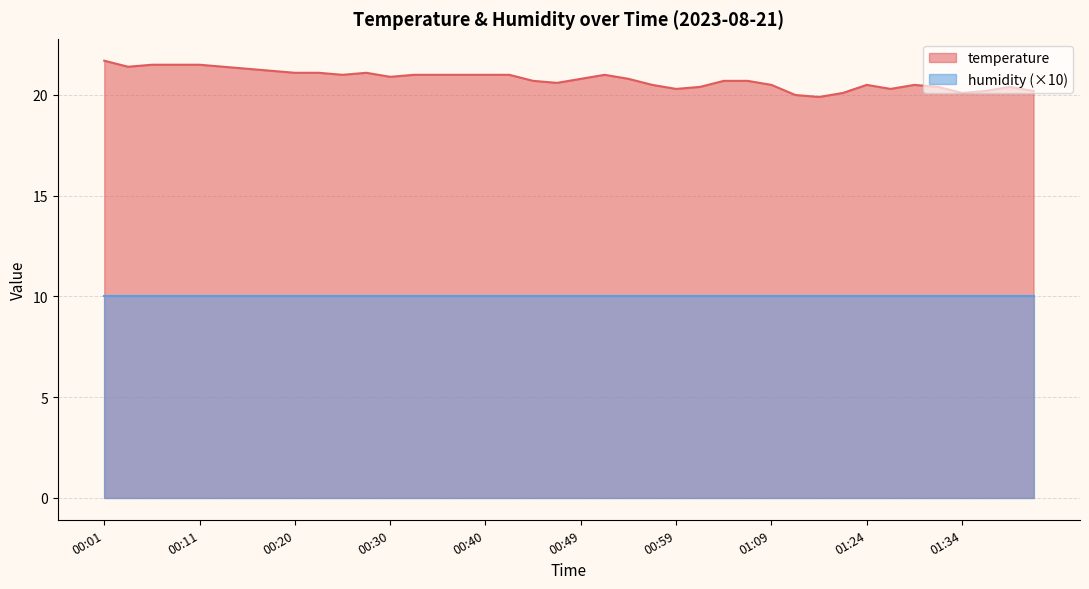

Is it true that the value at 01:41 is 28.7?

False